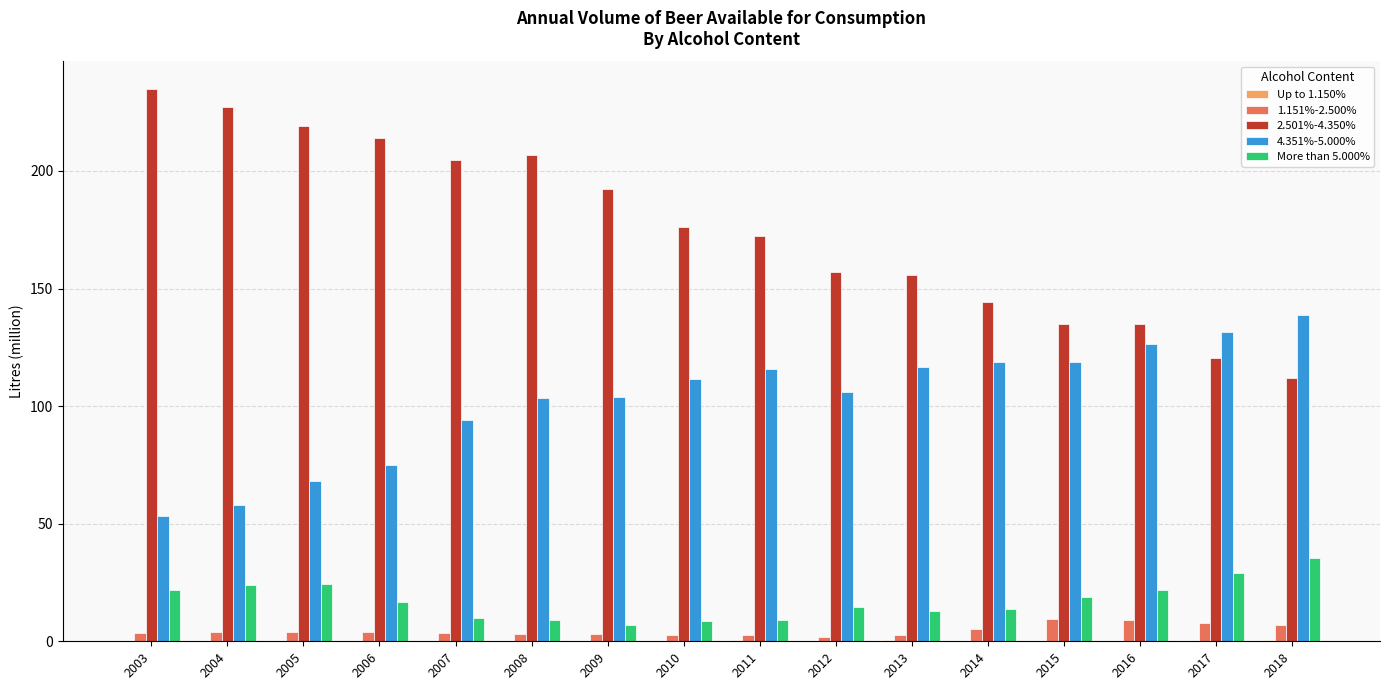

Which series has the widest spread of values?

2.501%-4.350%